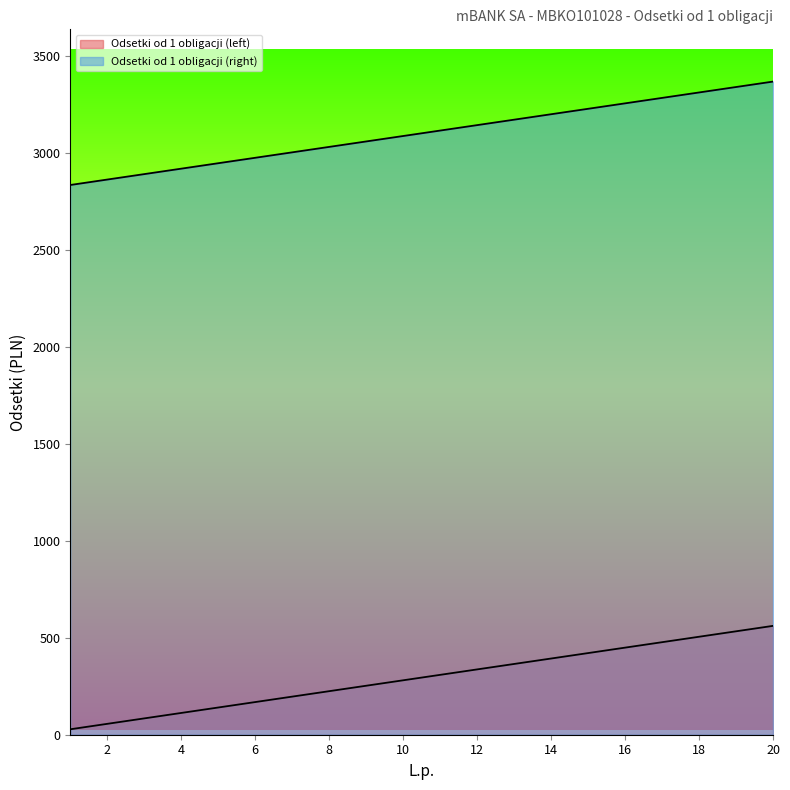

List the labels in order of Odsetki od 1 obligacji (left) value, smallest first.

1, 2, 3, 4, 5, 6, 7, 8, 9, 10, 11, 12, 13, 14, 15, 16, 17, 18, 19, 20